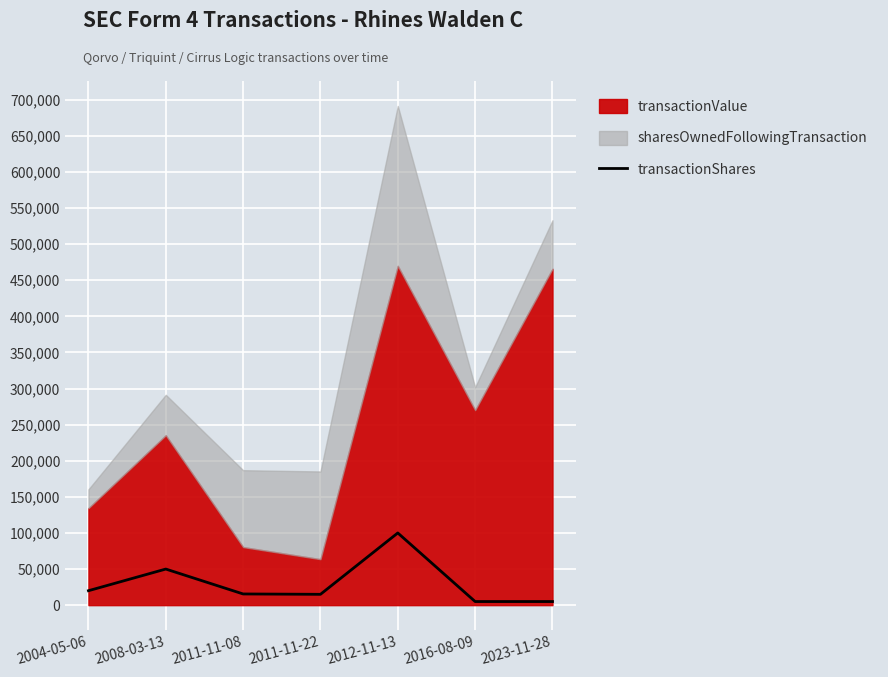

True or false: there are more than 1 points higher than both neighbors.

True